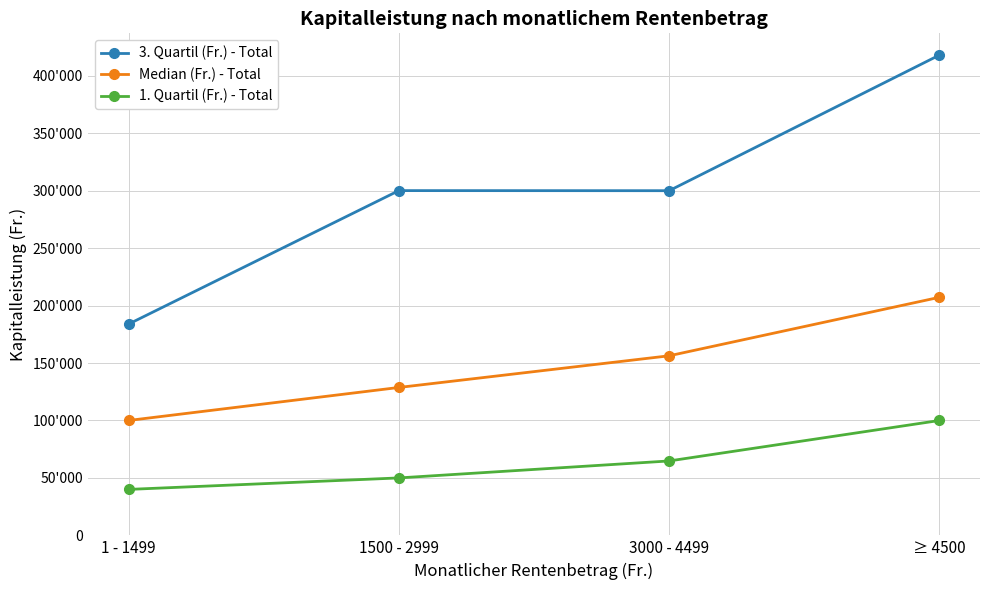

Does the chart have visible grid lines?

Yes